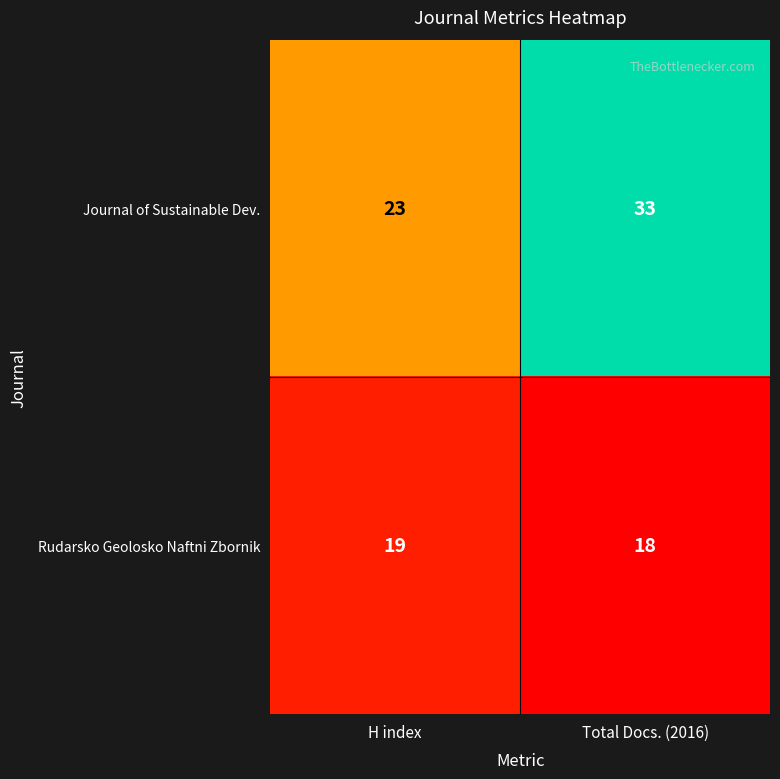

Rank the series by their maximum value, from highest to lowest.

Journal of Sustainable Dev., Rudarsko Geolosko Naftni Zbornik